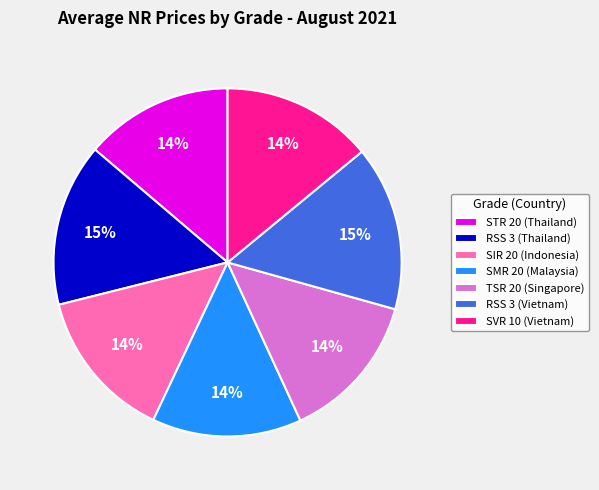

How many slices are in this pie chart?

7